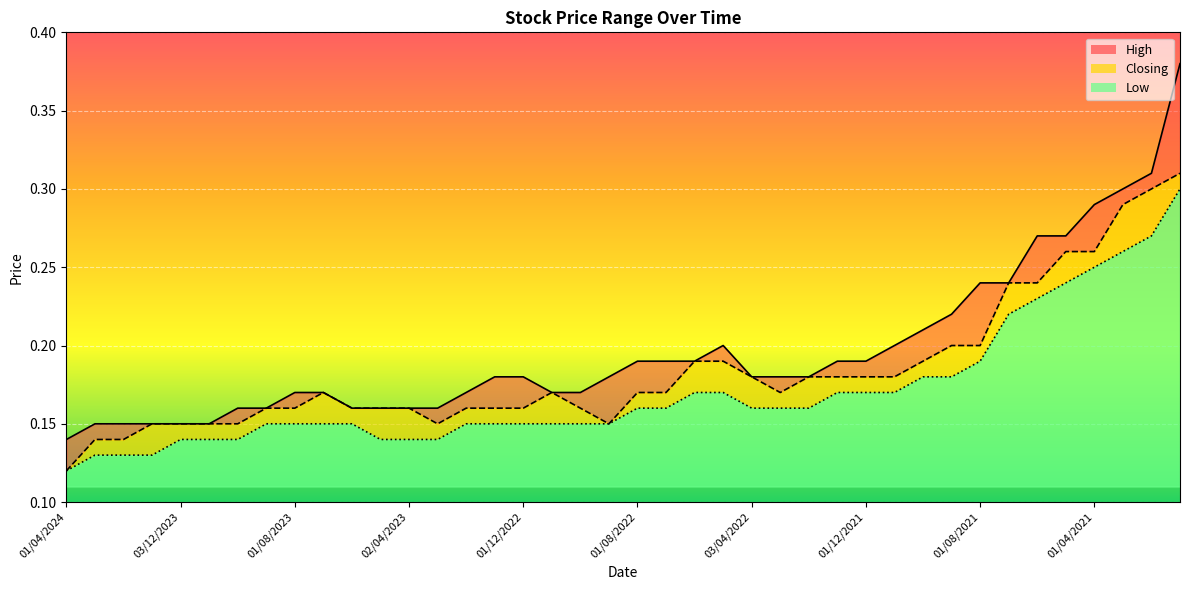

At which category is the sum across all series the highest?

03/01/2021